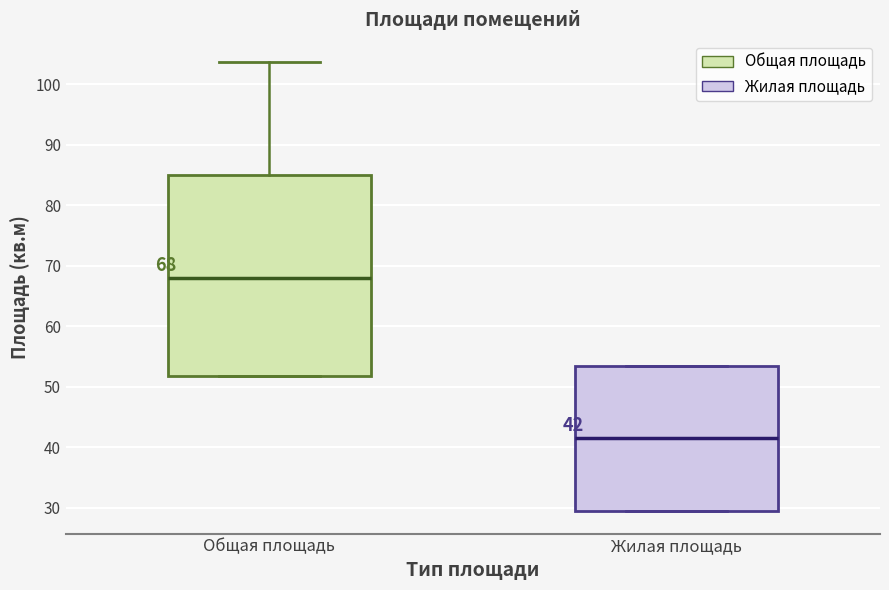

Comparing the boxes themselves (not the whiskers), which one is the tallest?

Общая площадь